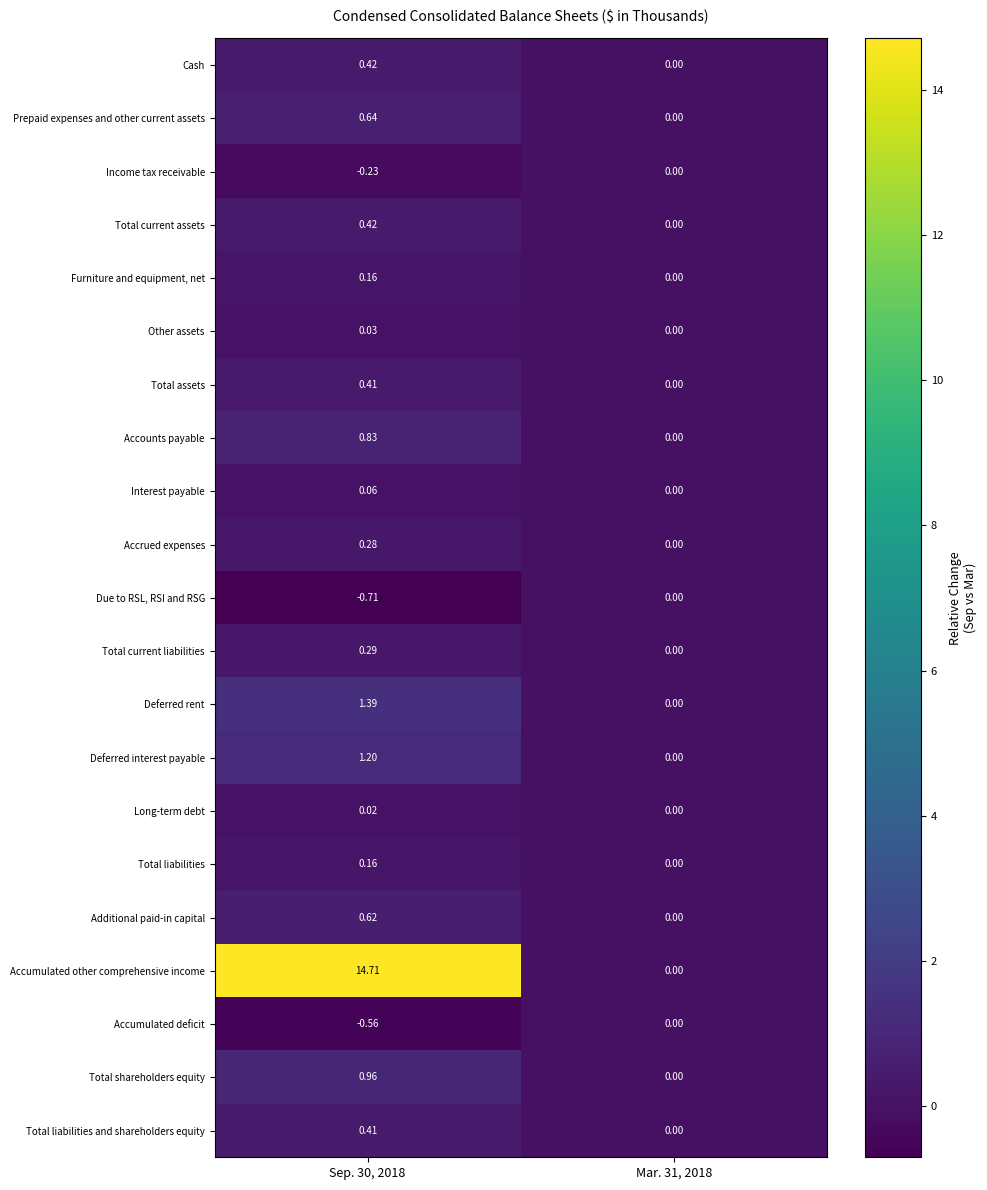

Which series has the widest spread of values?

Accumulated other comprehensive income